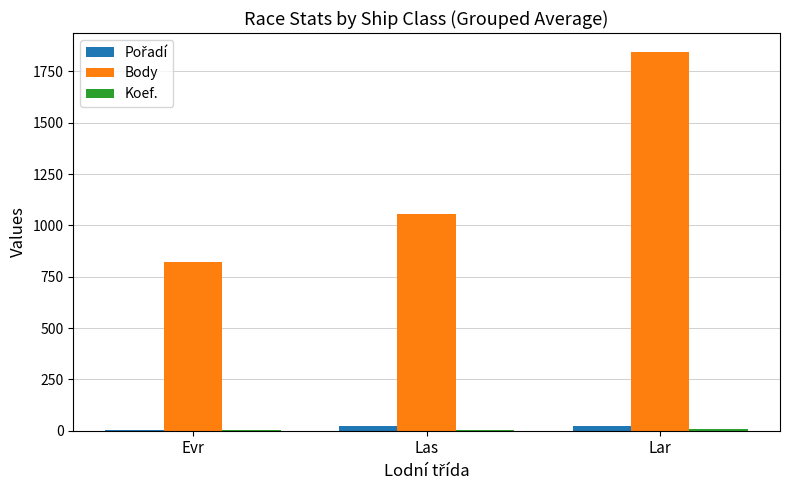

Count the Body values in the range 821 to 1845.

3